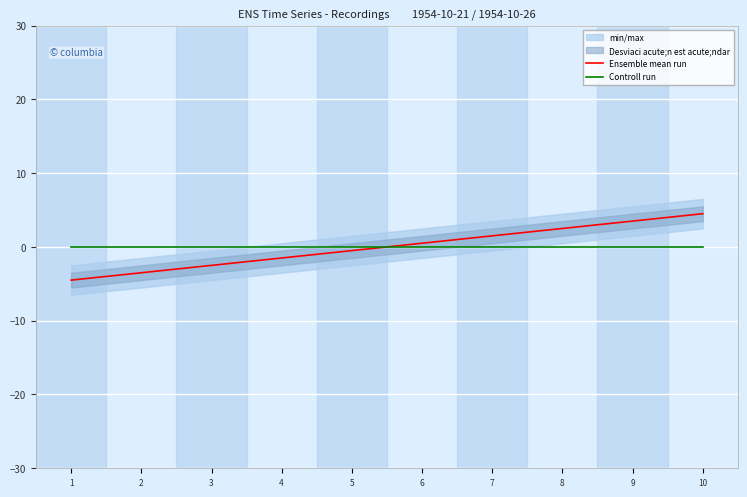

Which series changed the most between 8 and 9?

Ensemble mean run